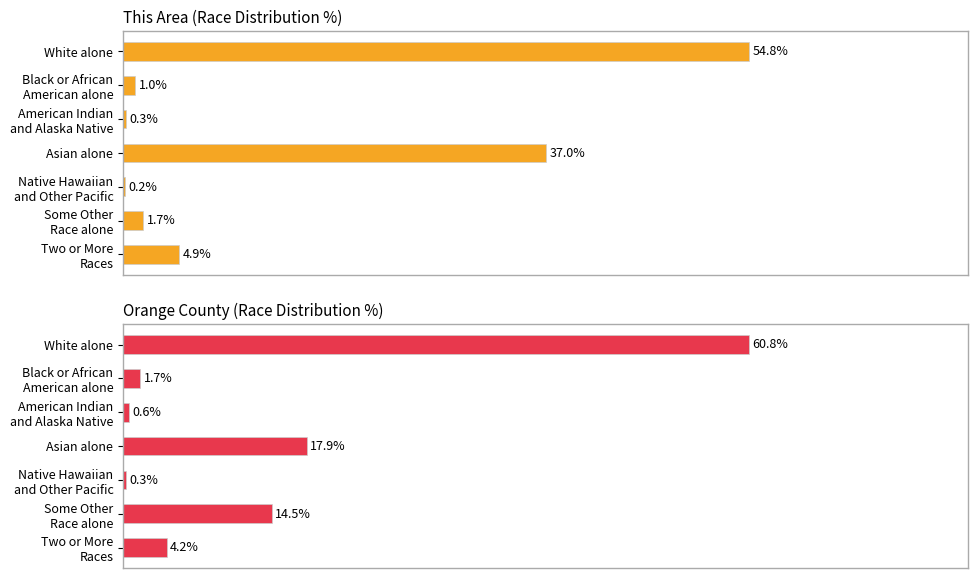

How many bars are there in each group?

2